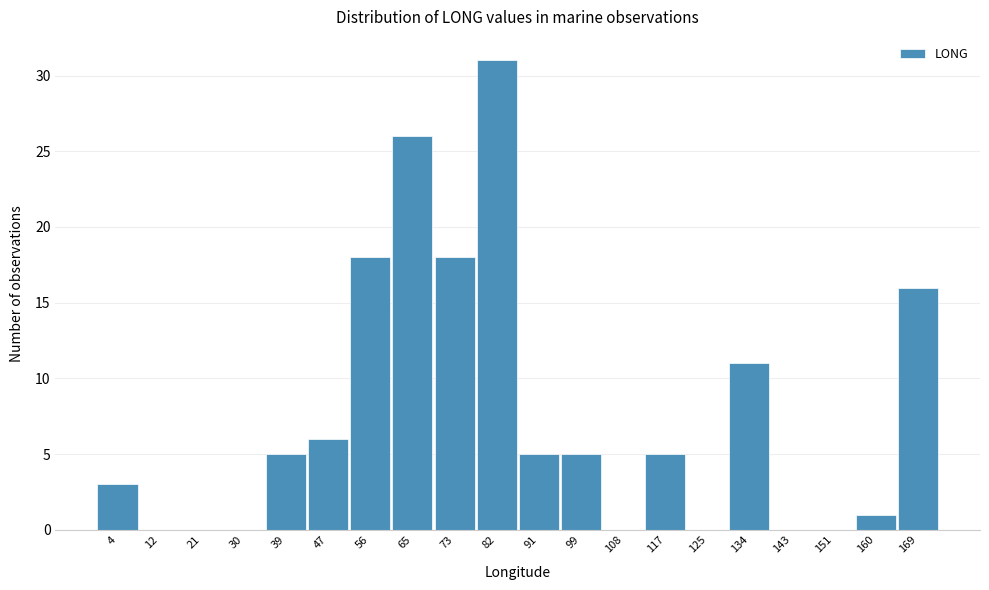

Reading left to right, what are all the values shown in this chart?

4=3	12=0	21=0	30=0	39=5	47=6	56=18	65=26	73=18	82=31	91=5	99=5	108=0	117=5	125=0	134=11	143=0	151=0	160=1	169=16